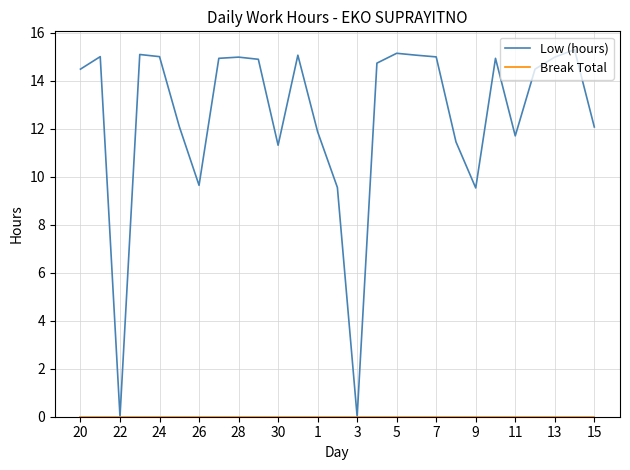

Which series has the largest range (max minus min)?

Low (hours)